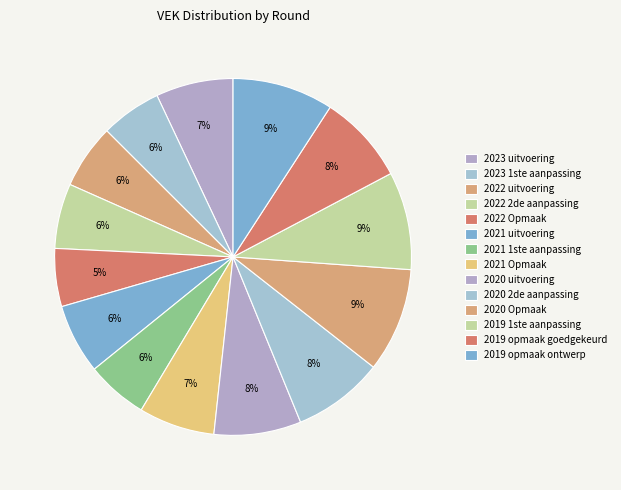

How many slices are in this pie chart?

14